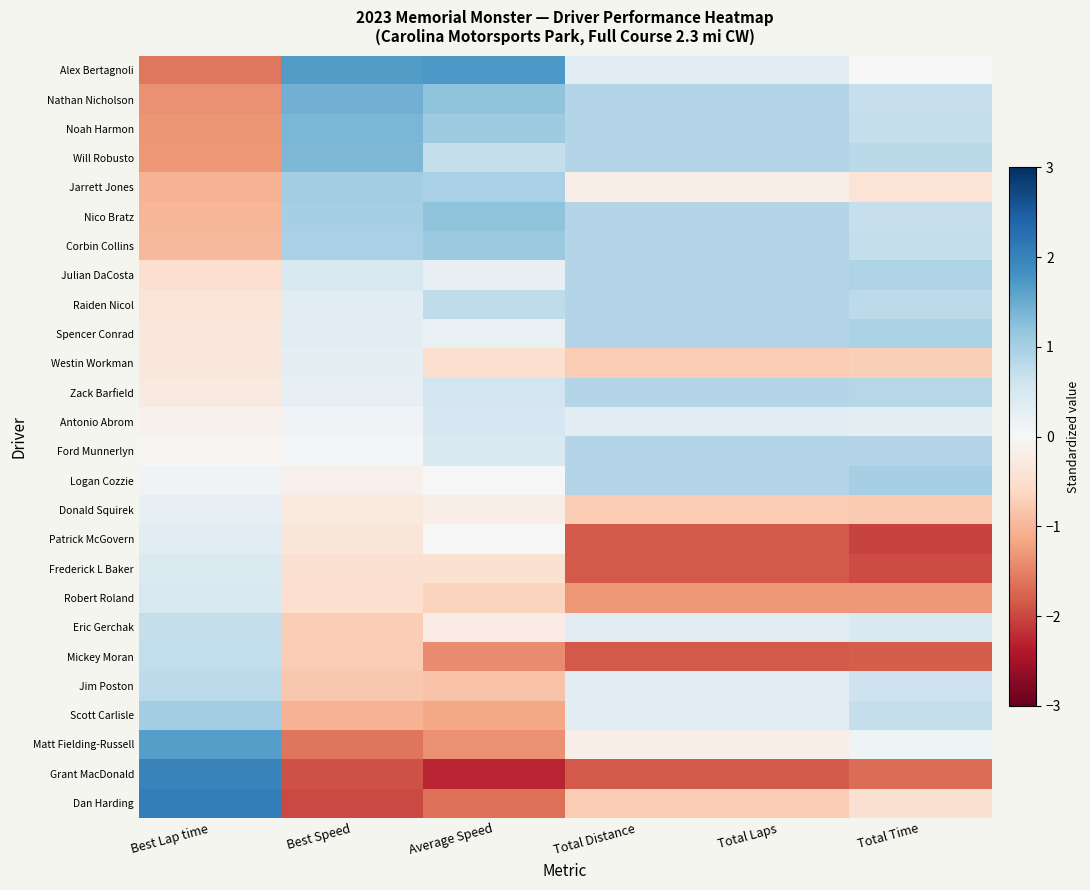

How many series are shown in this chart?

26